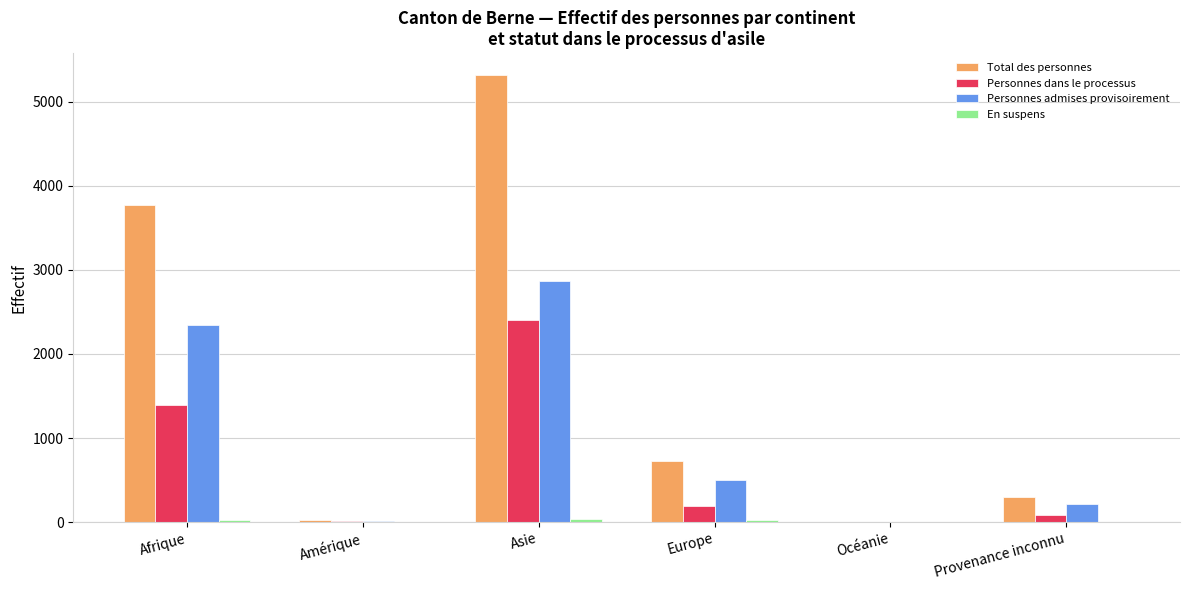

Which series has the largest total across all categories?

Total des personnes